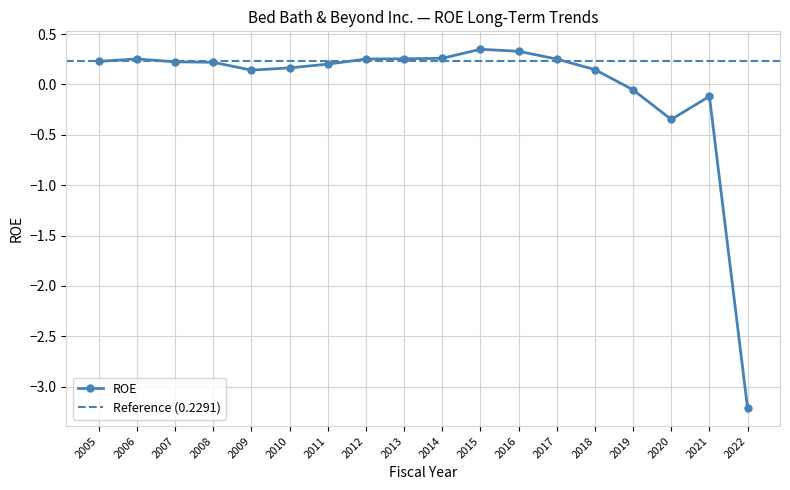

How many distinct data groups are displayed?

1